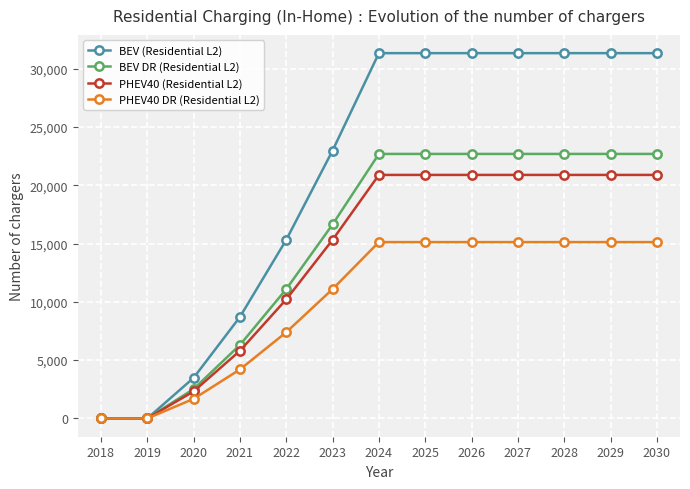

What is the value of the PHEV40 (Residential L2) point at the 5th from the left?

10208.0